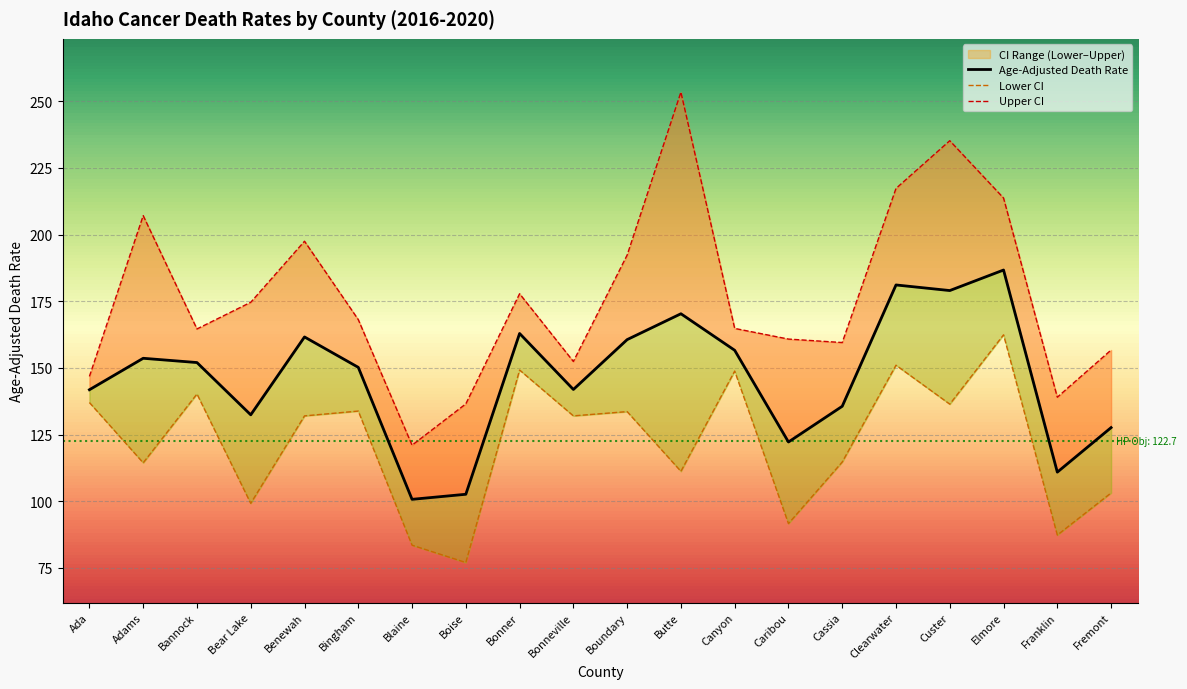

List the series in order of their overall mean, lowest first.

Lower CI, Age-Adjusted Death Rate, Upper CI